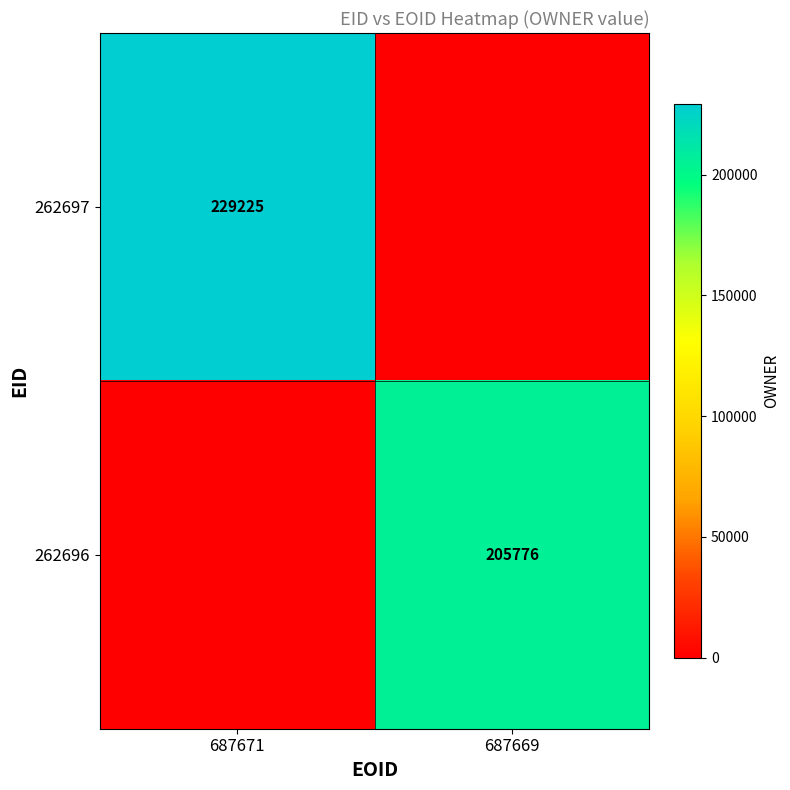

The 262696 series shows 111480 at 687669. True or false?

False